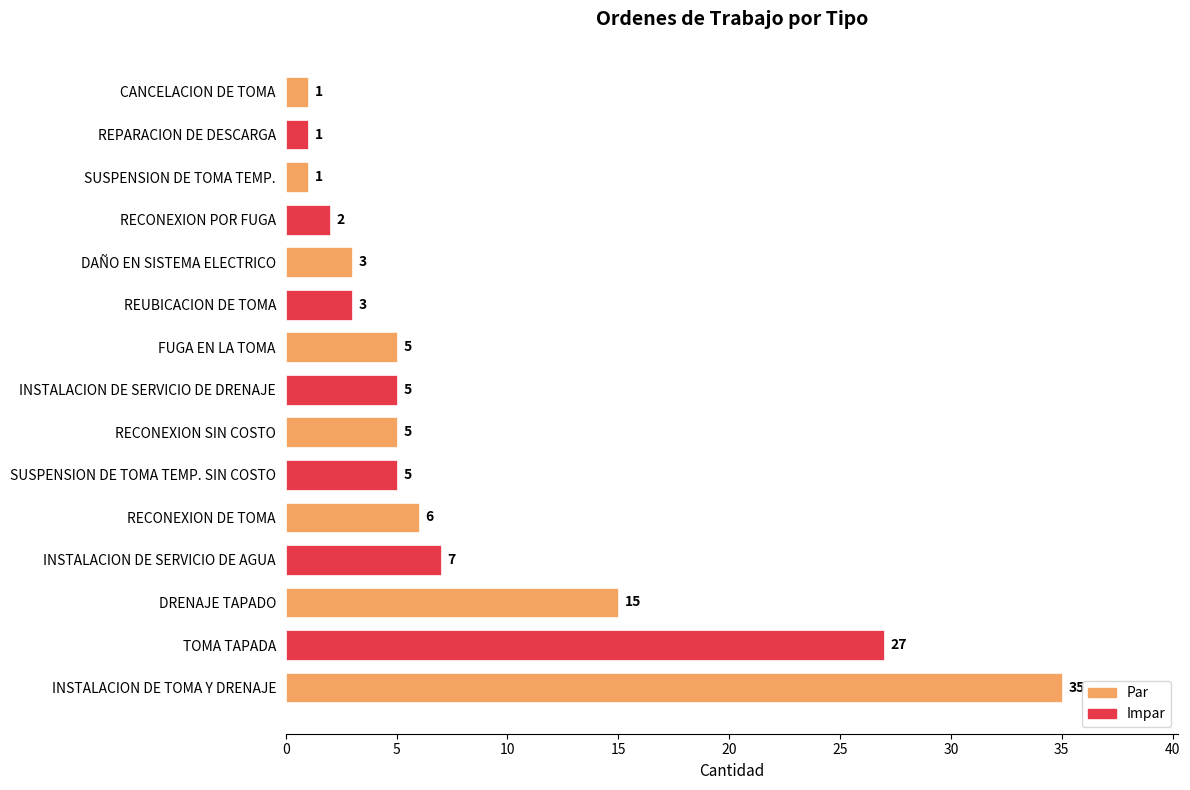

What is the minimum value shown in the chart?

1